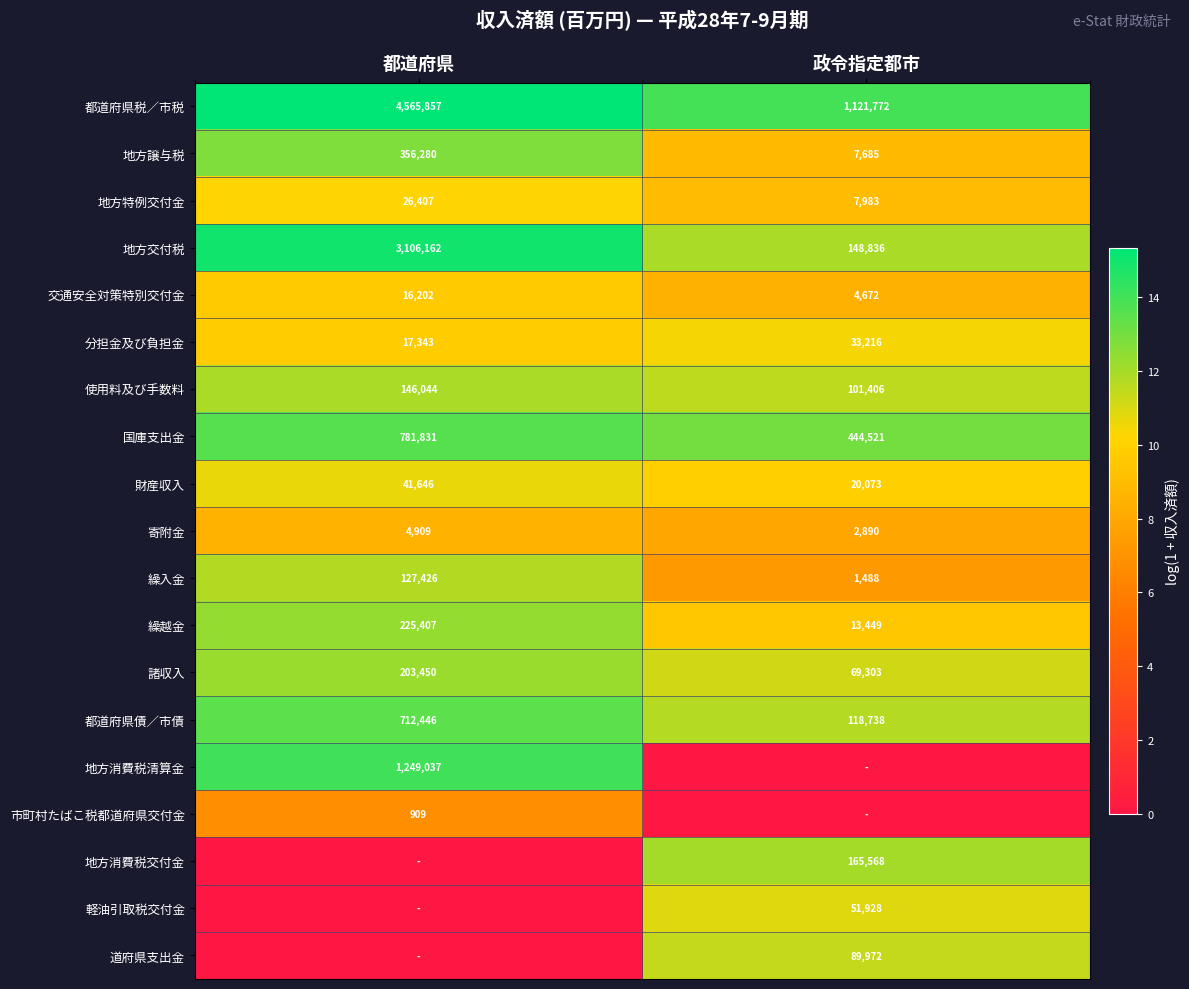

What is the sum of the 都道府県債／市債 values at 都道府県 and 政令指定都市?

831184